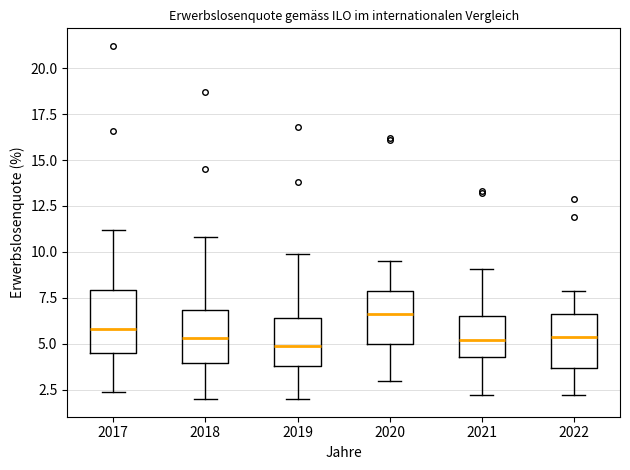

Reading left to right, transcribe this box plot: for each box, give where its median line is, the range the box spans, and where its two whiskers end, as read against the y-axis. The values are not printed on the chart, so give them approximately, as read against the axis.

2017: median 6.0, box 4.5 to 8.0, whiskers 2.5 to 11.0
2018: median 5.5, box 4.0 to 7.0, whiskers 2.0 to 11.0
2019: median 5.0, box 4.0 to 6.5, whiskers 2.0 to 10.0
2020: median 6.5, box 5.0 to 8.0, whiskers 3.0 to 9.5
2021: median 5.0, box 4.5 to 6.5, whiskers 2.0 to 9.0
2022: median 5.5, box 3.5 to 6.5, whiskers 2.0 to 8.0